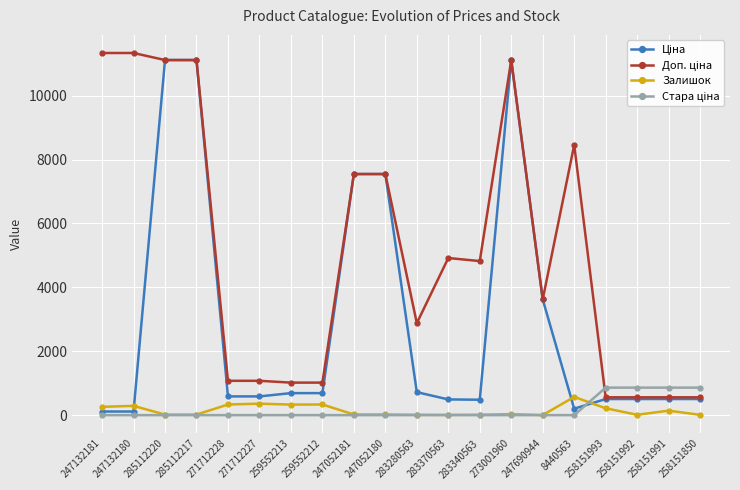

What is the approximate value of Залишок at 283280563?

11.0